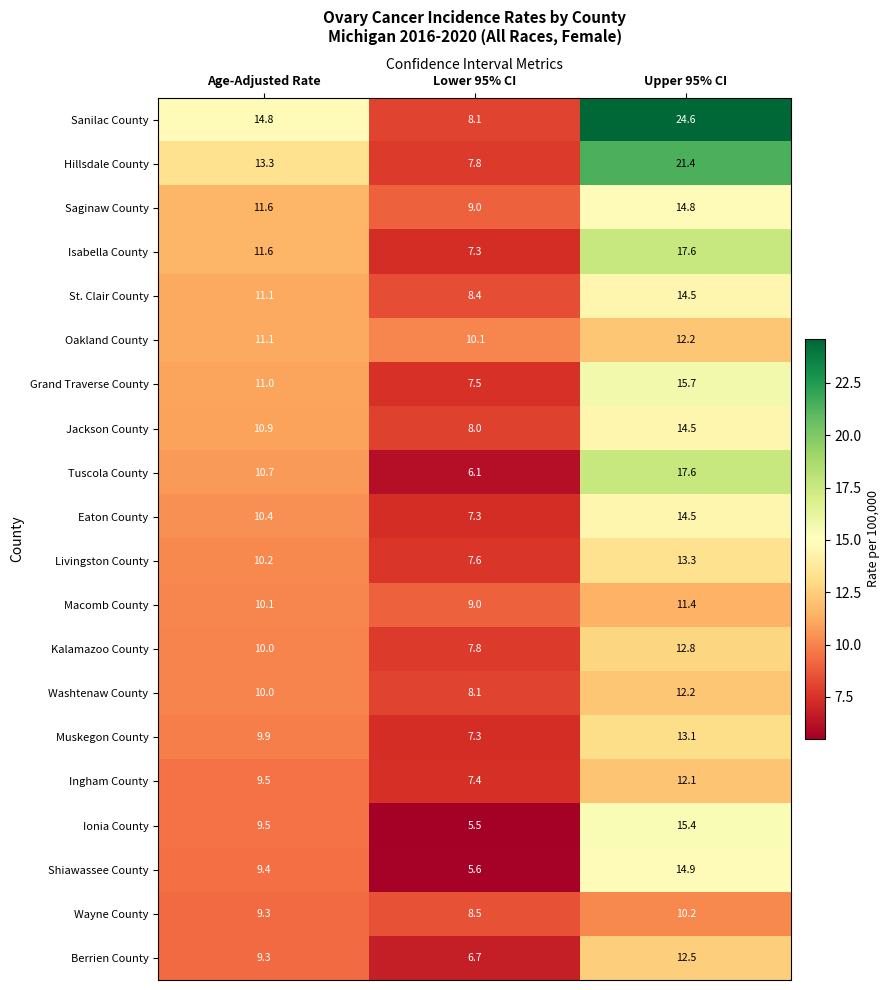

What value does the Sanilac County series have at Lower 95% CI?

8.1